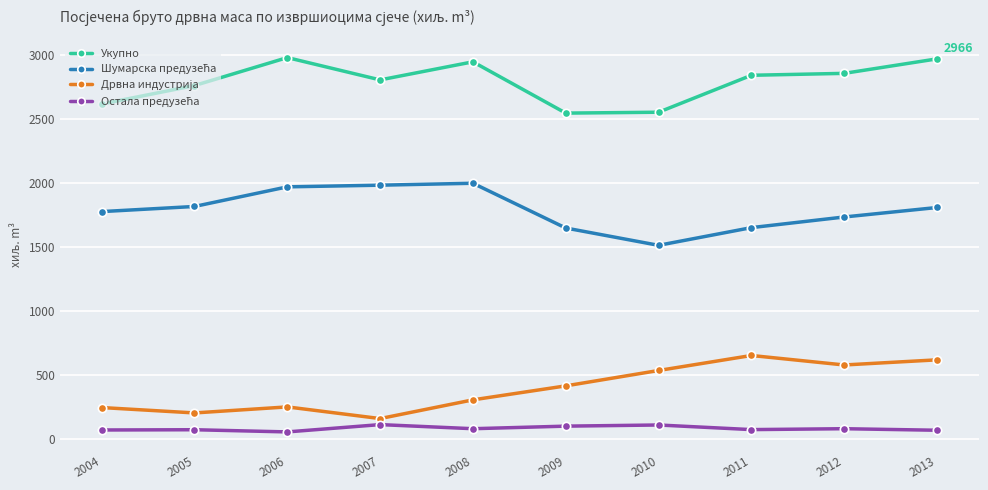

True or false: Укупно has more than 1 interior local peaks.

True